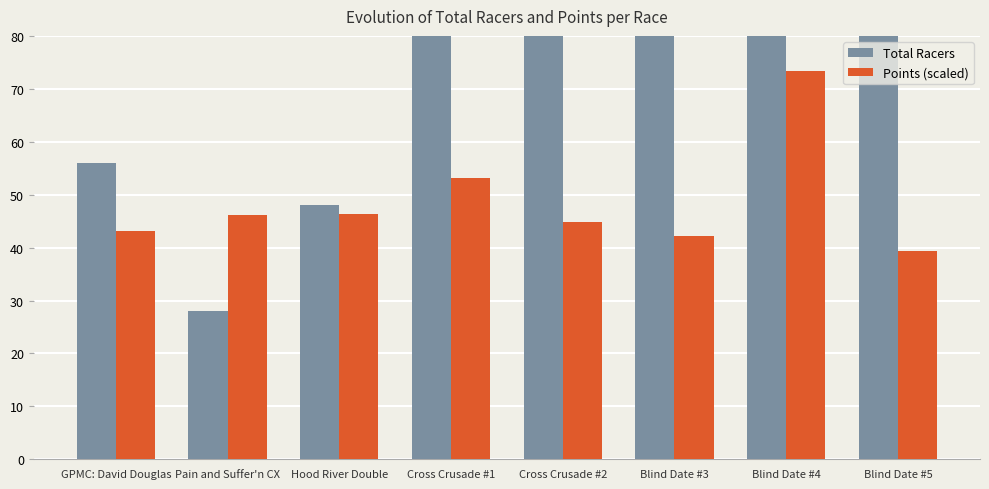

Is the value of Points (scaled) at Pain and Suffer'n CX greater than the value of Total Racers at Cross Crusade #2?

No